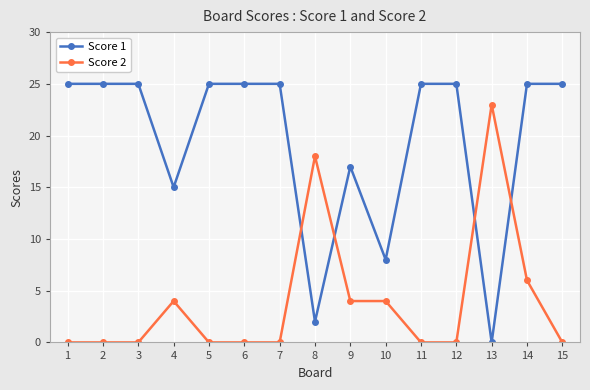

What are all the series names shown in the legend?

Score 1, Score 2